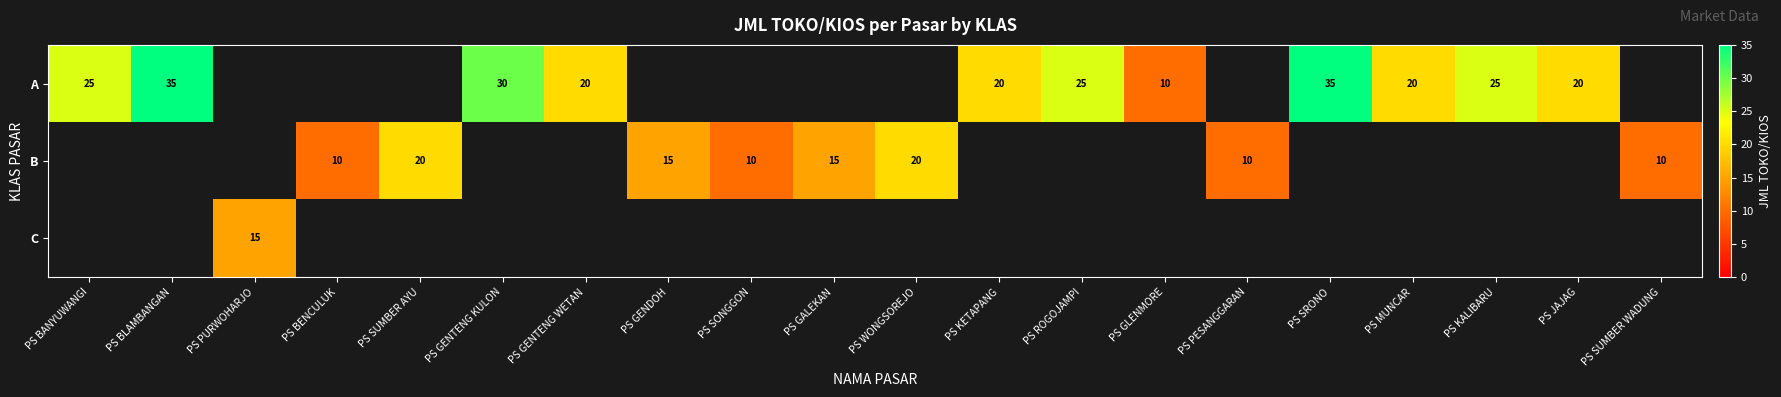

Count the number of categories in the chart.

20